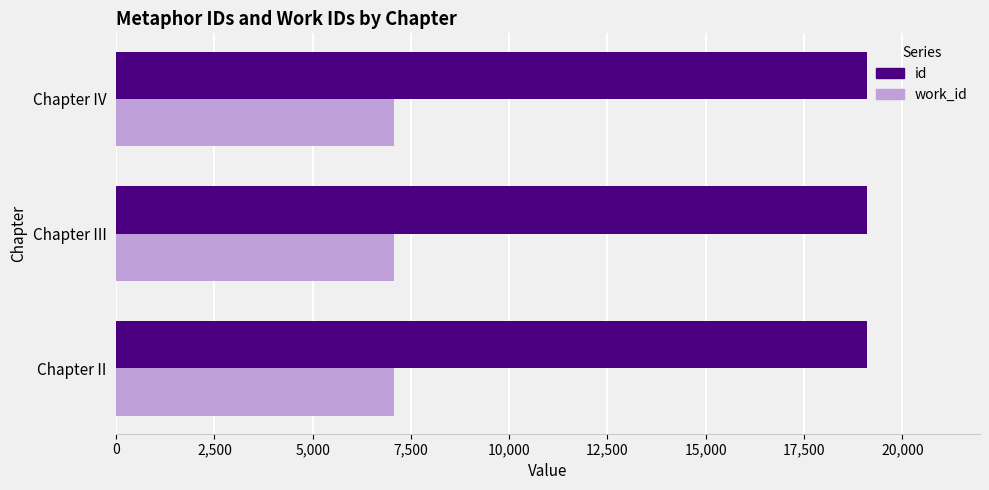

Is it true that id equals 25131 at Chapter IV?

False